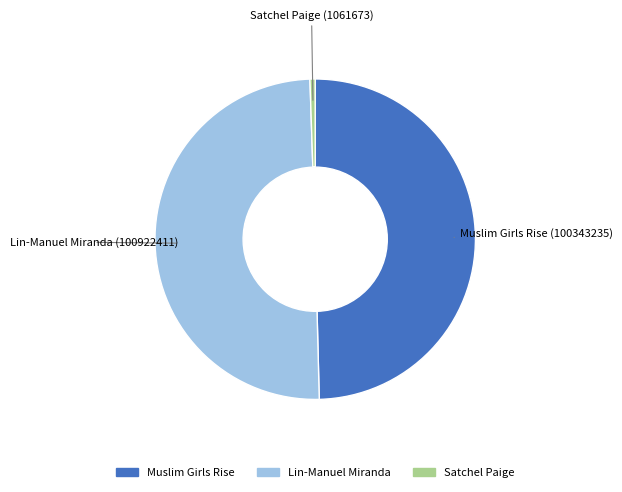

What is the ratio of the value at Muslim Girls Rise to the value at Satchel Paige?

94.5